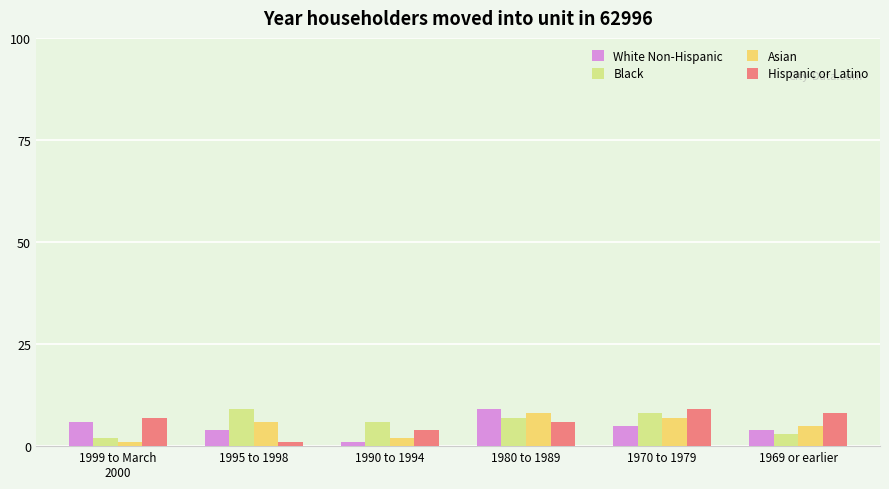

Reading right to left, what are all the values shown in this chart?

White Non-Hispanic: 1969 or earlier=4	1970 to 1979=5	1980 to 1989=9	1990 to 1994=1	1995 to 1998=4	1999 to March
2000=6
Black: 1969 or earlier=3	1970 to 1979=8	1980 to 1989=7	1990 to 1994=6	1995 to 1998=9	1999 to March
2000=2
Asian: 1969 or earlier=5	1970 to 1979=7	1980 to 1989=8	1990 to 1994=2	1995 to 1998=6	1999 to March
2000=1
Hispanic or Latino: 1969 or earlier=8	1970 to 1979=9	1980 to 1989=6	1990 to 1994=4	1995 to 1998=1	1999 to March
2000=7